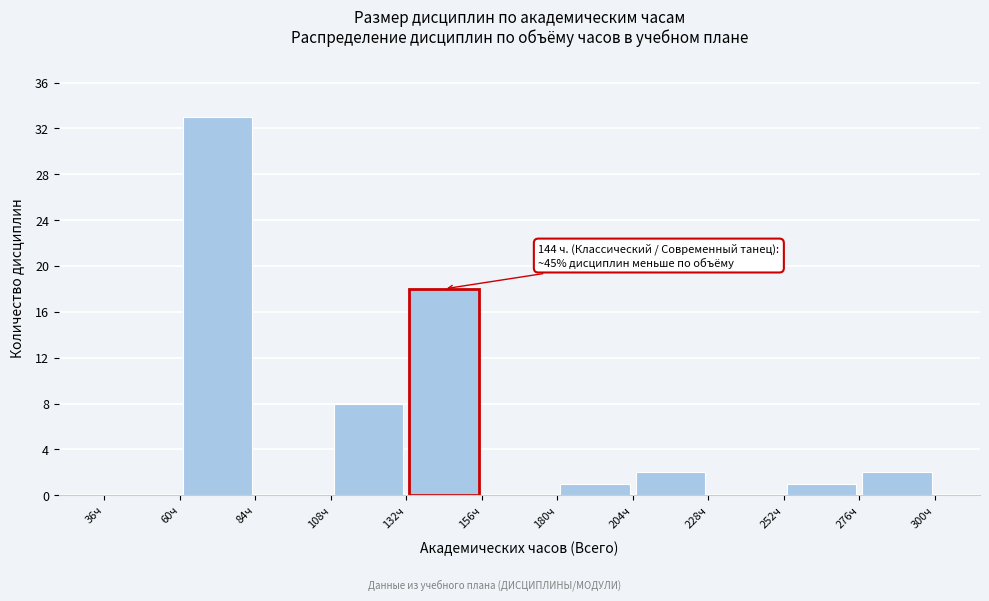

Which range on the x-axis has the tallest bar?

60 to 84